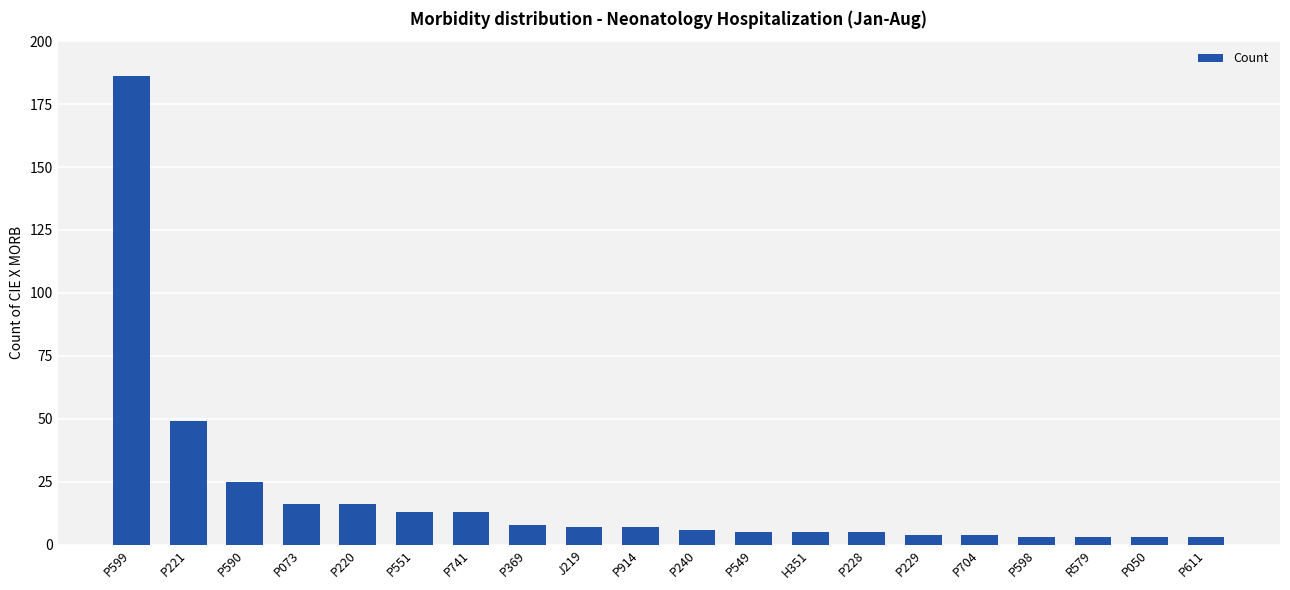

How many bars are there in total?

20